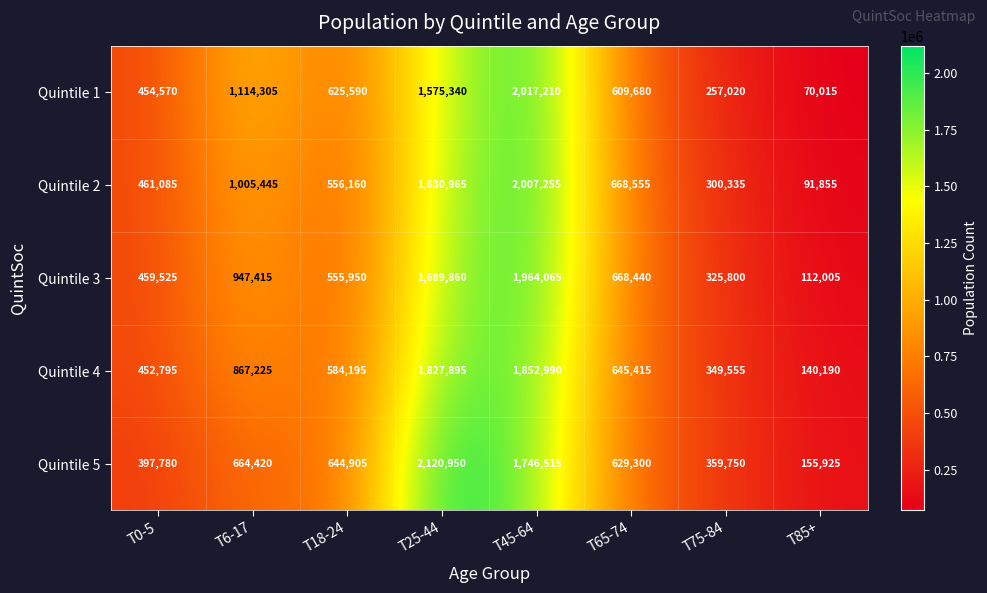

What is the difference between the Quintile 1 values at T25-44 and T65-74?

965660